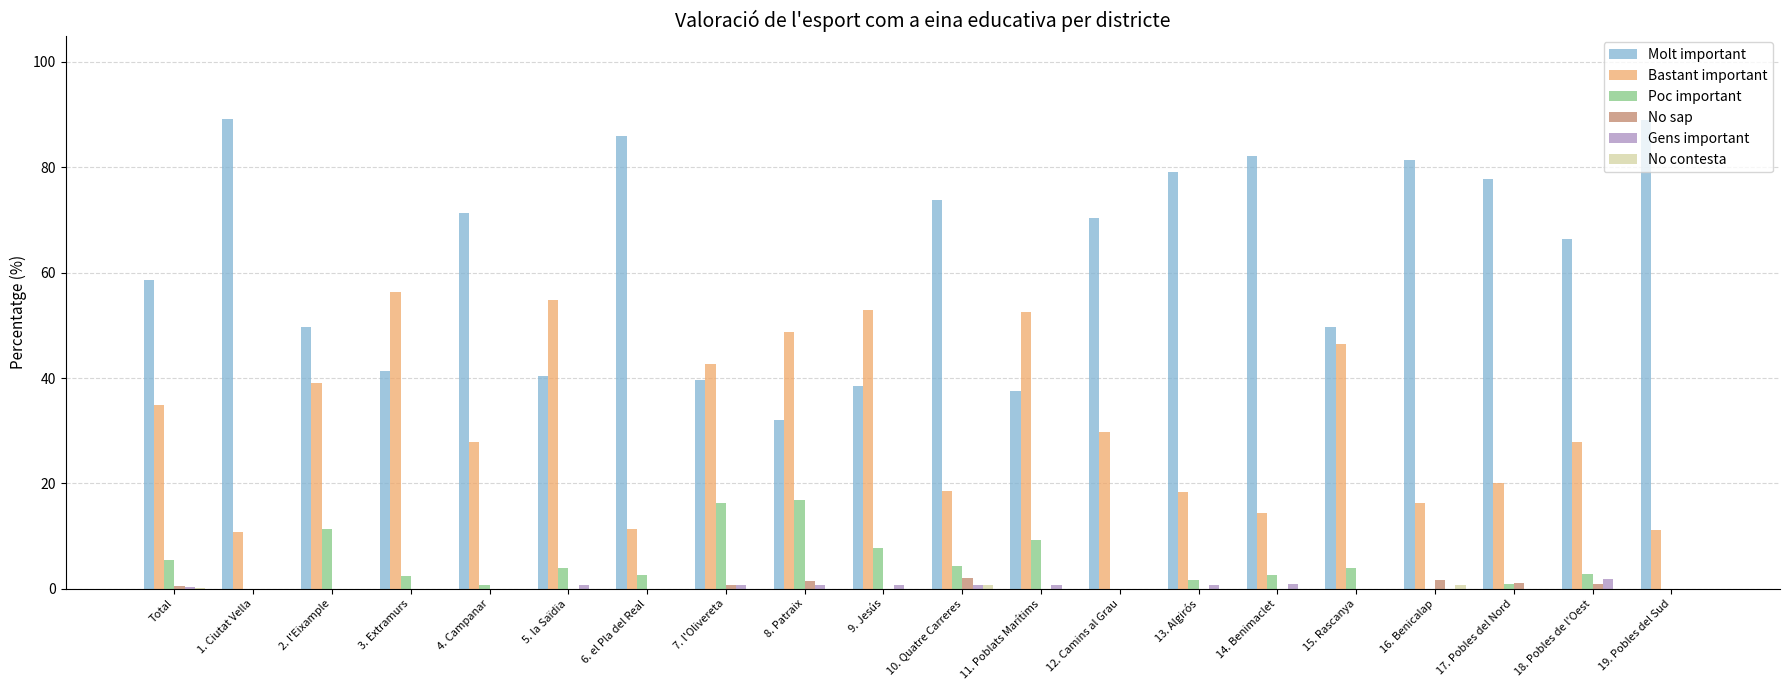

Is the value of Gens important at 5. la Saïdia greater than the value of Poc important at 15. Rascanya?

No